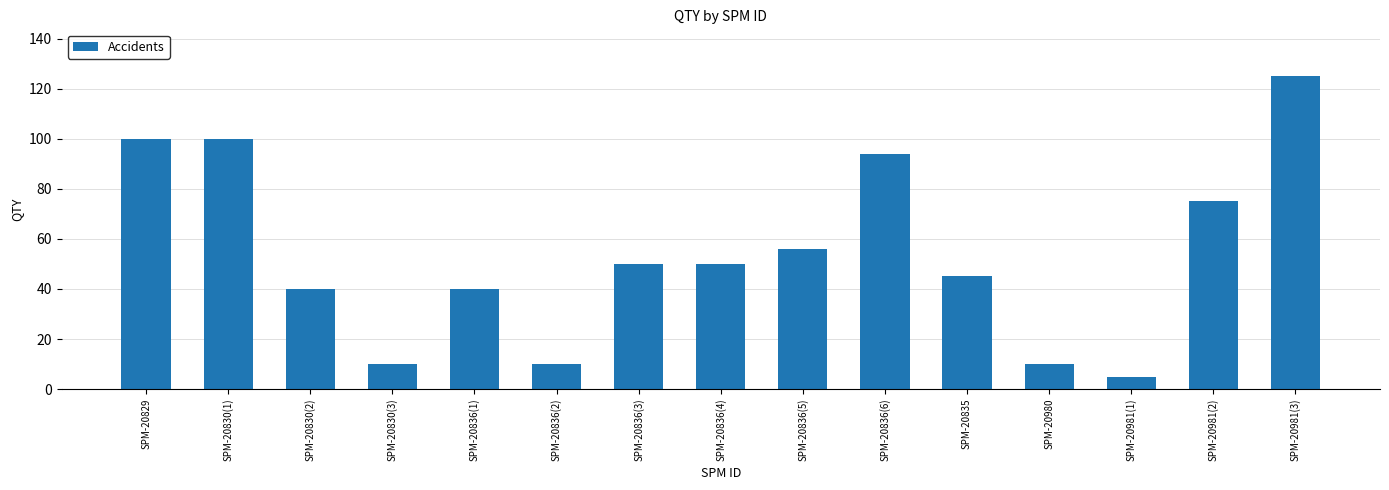

Between SPM-20836(3) and SPM-20836(5), which is larger?

SPM-20836(5)